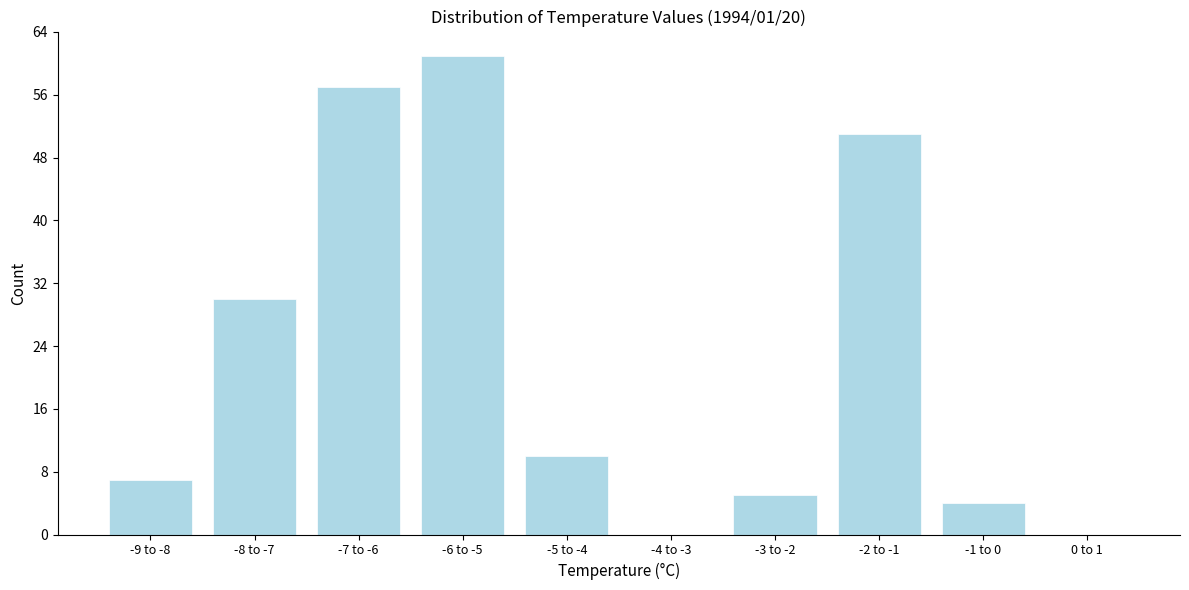

Reading left to right, what are all the values shown in this chart?

-9 to -8=7	-8 to -7=30	-7 to -6=57	-6 to -5=61	-5 to -4=10	-4 to -3=0	-3 to -2=5	-2 to -1=51	-1 to 0=4	0 to 1=0